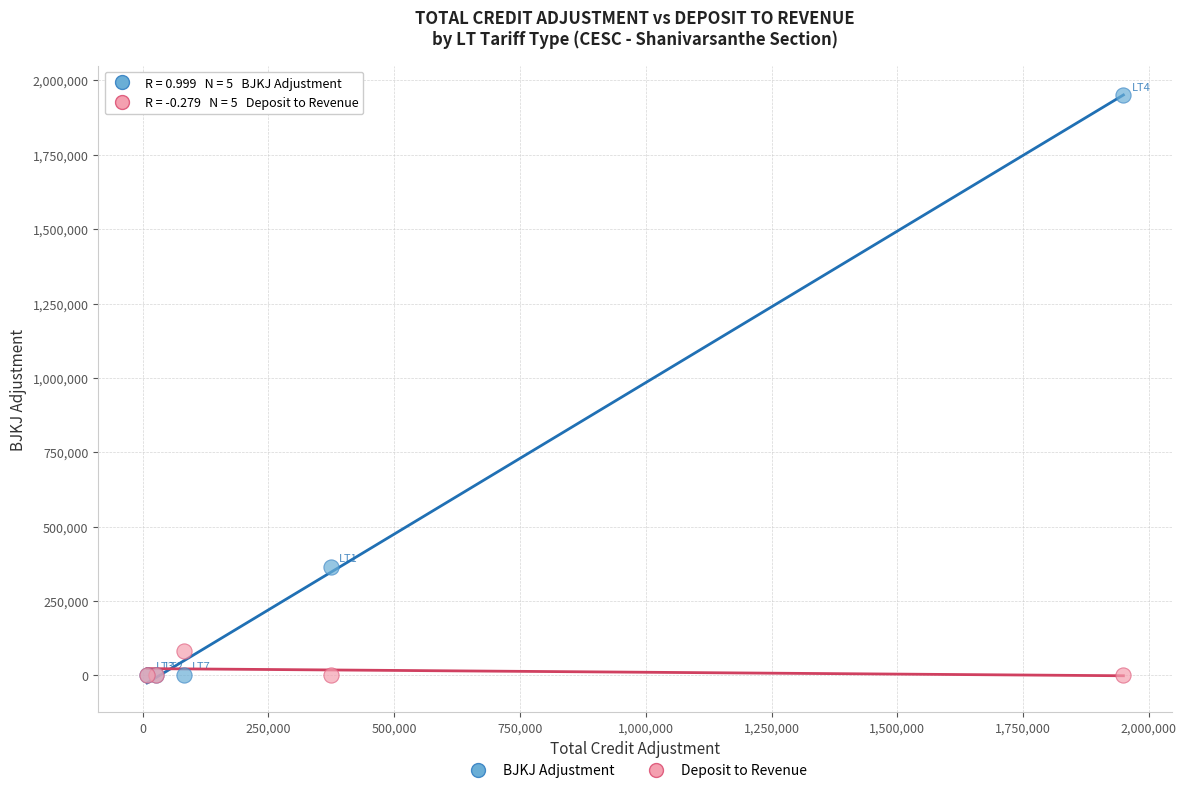

Which series has the widest spread of Y values?

BJKJ Adjustment